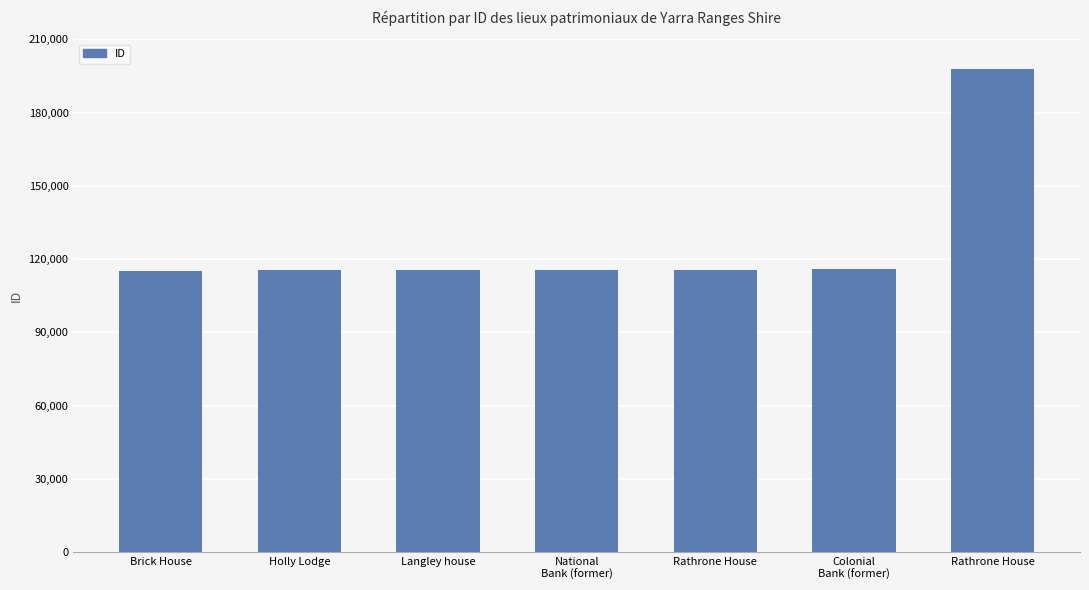

Where is the data nearest to the value 156536?

Colonial
Bank (former)